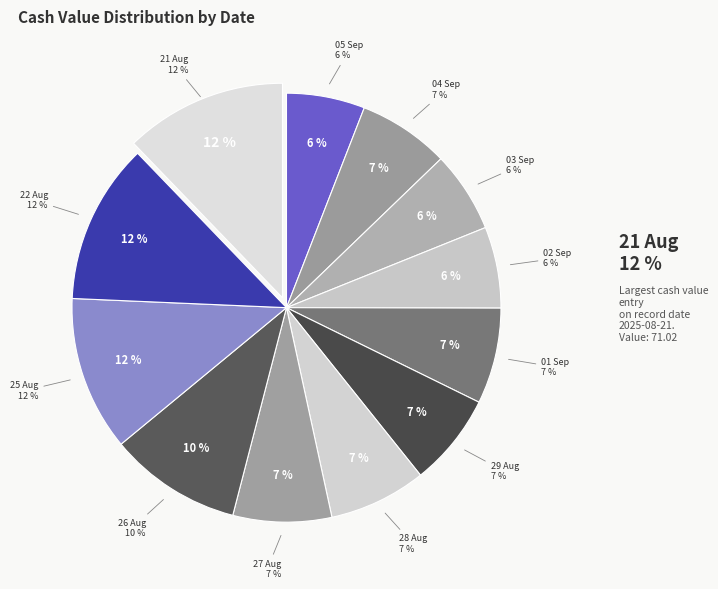

Do 2025-08-29 and 2025-08-21 together represent more than half of the pie?

No